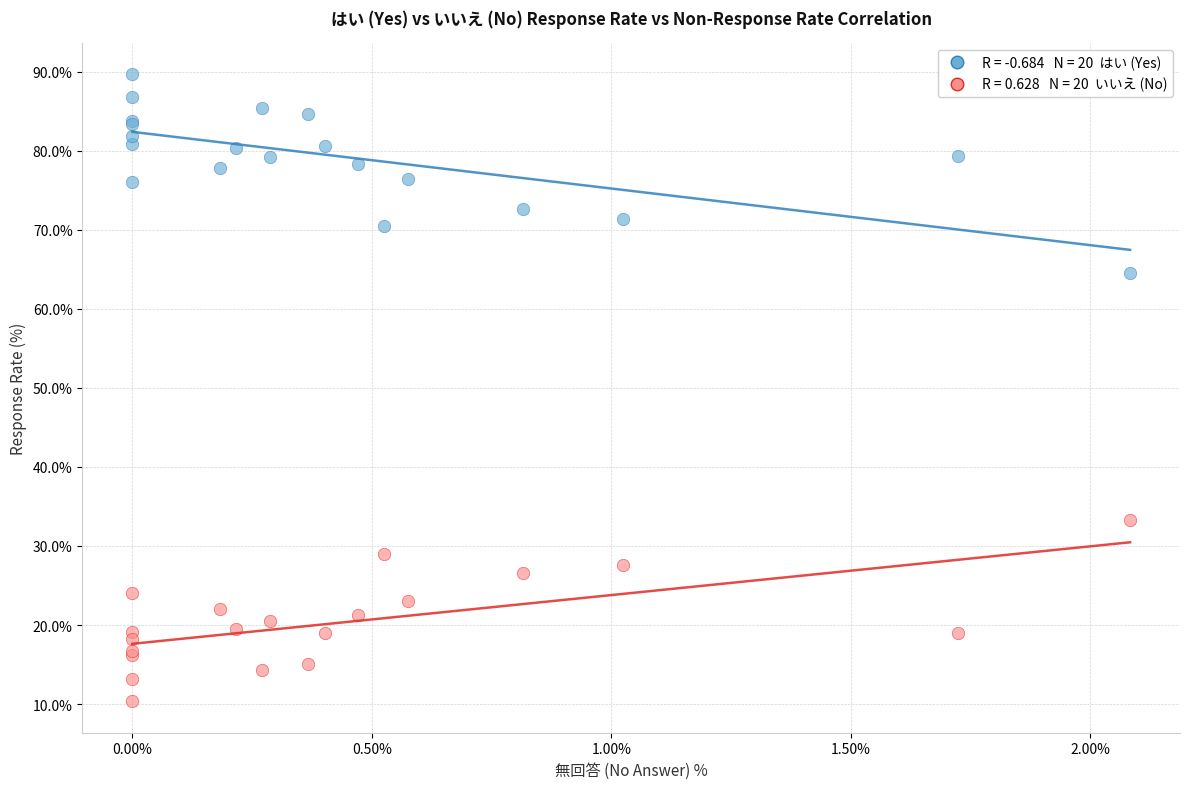

Across all series, what Y value is closest to 50?

64.6